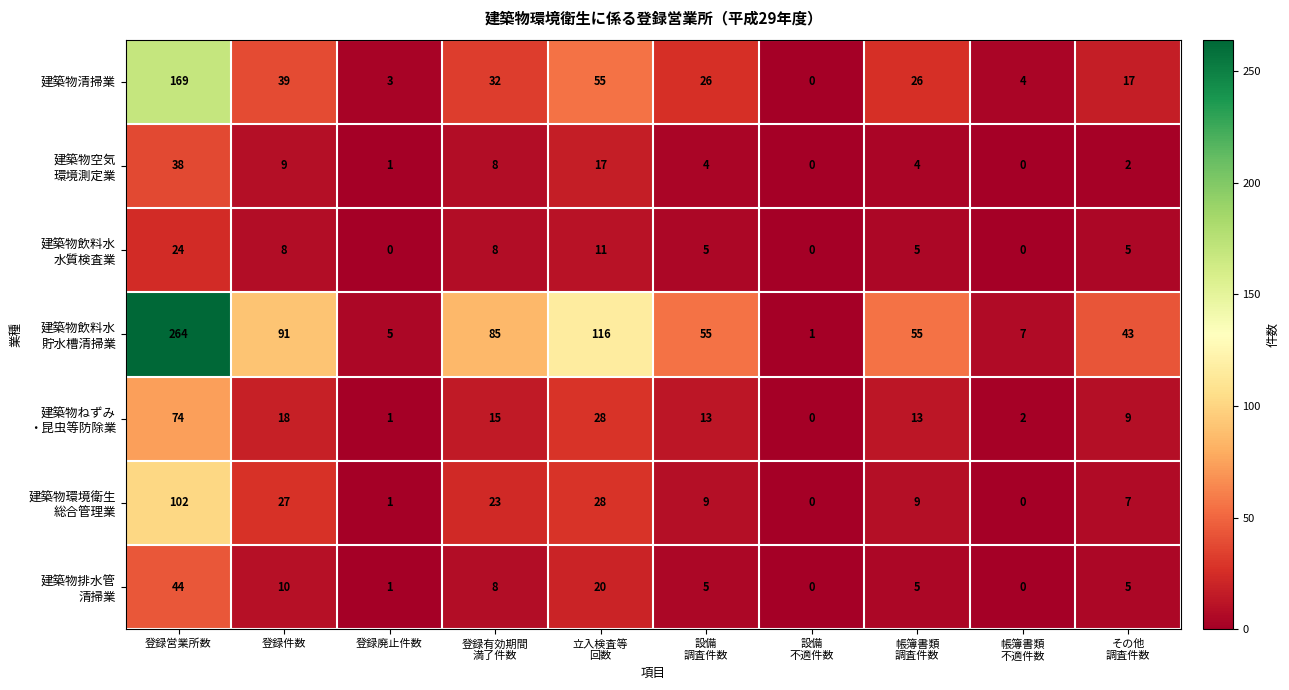

What is the maximum value shown in the chart?

264